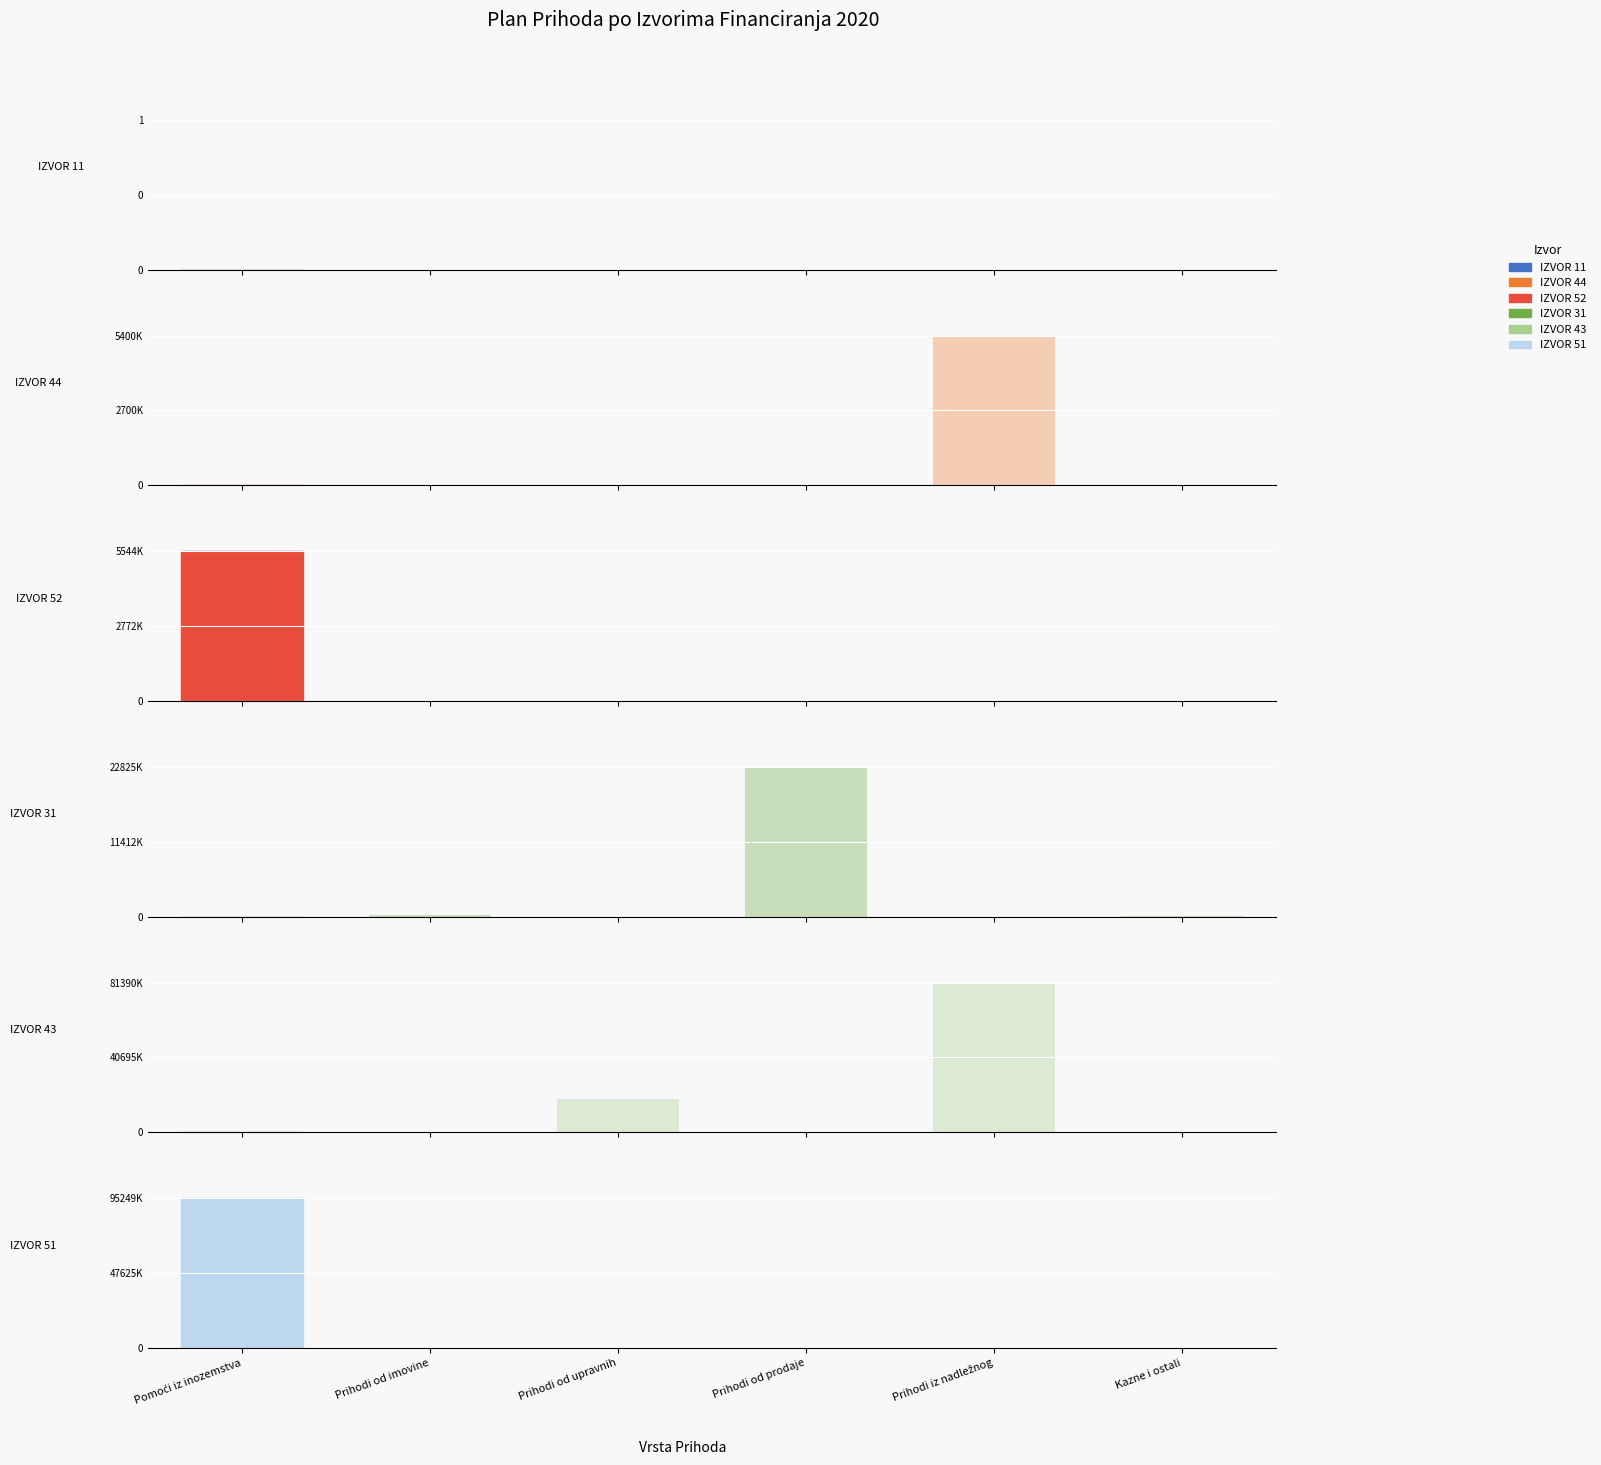

At how many categories does at least one series exceed 51518688?

2